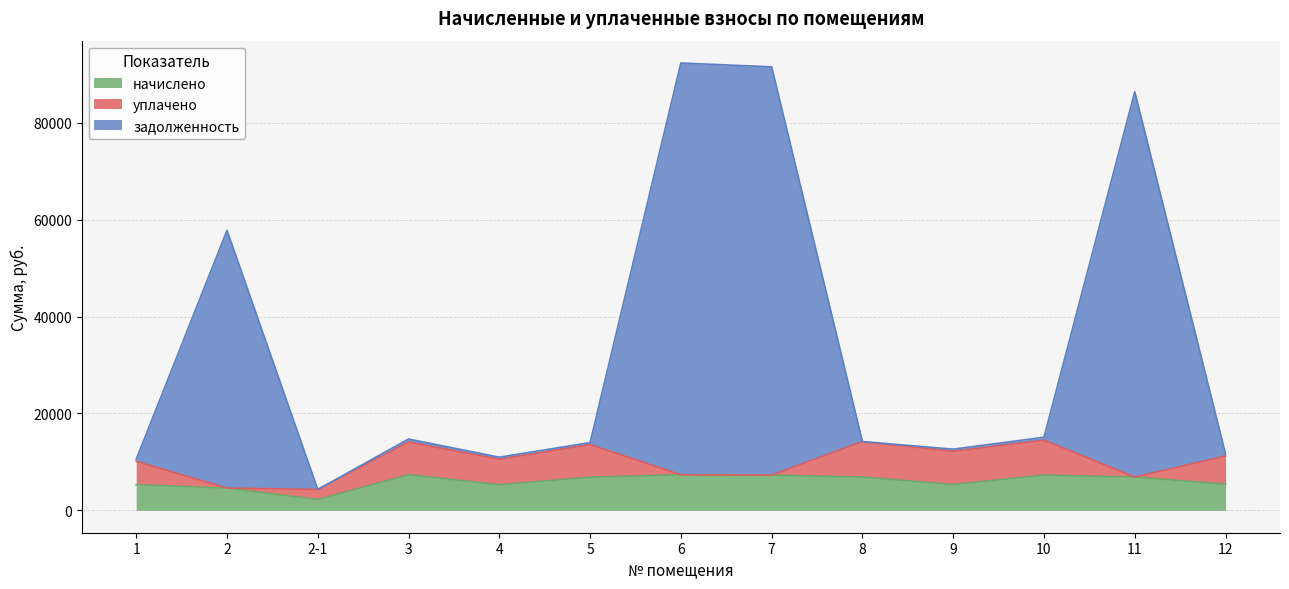

How many lines are shown in the chart?

3